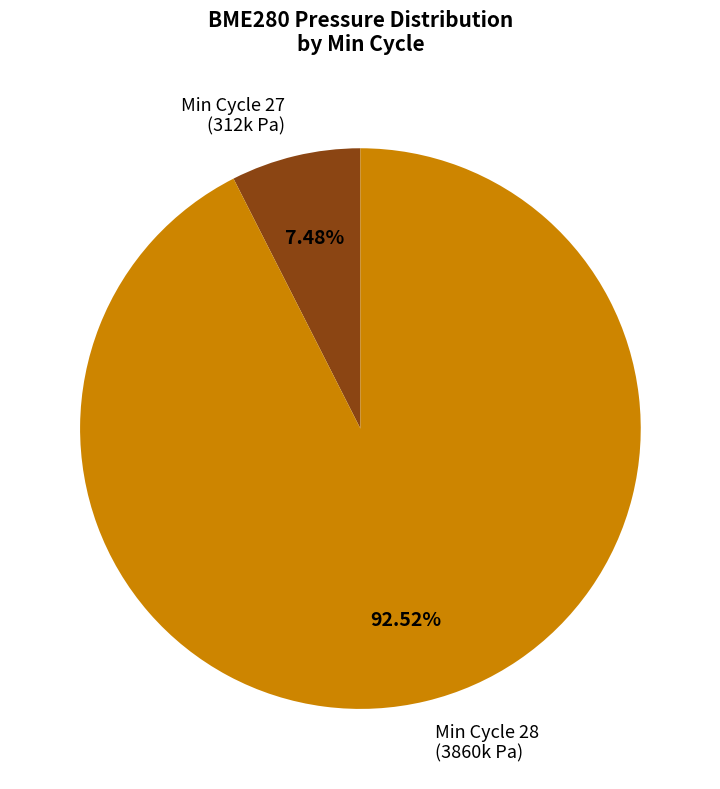

Combined, do Min Cycle 27 (312k Pa) and Min Cycle 28 (3860k Pa) account for over 50%?

Yes